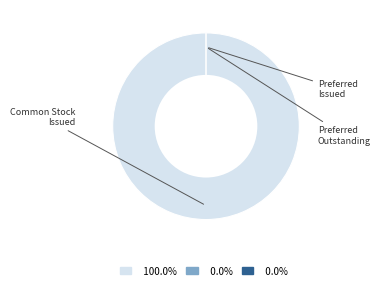

True or false: Preferred stock, shares issued accounts for 13% of the total.

False